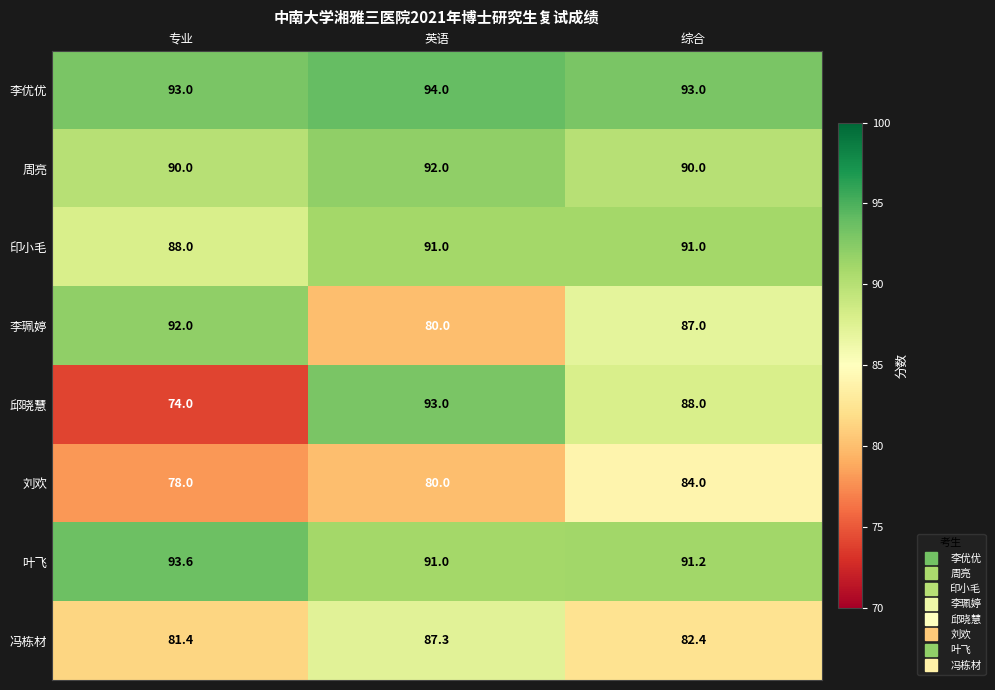

Count the number of data series in this chart.

8